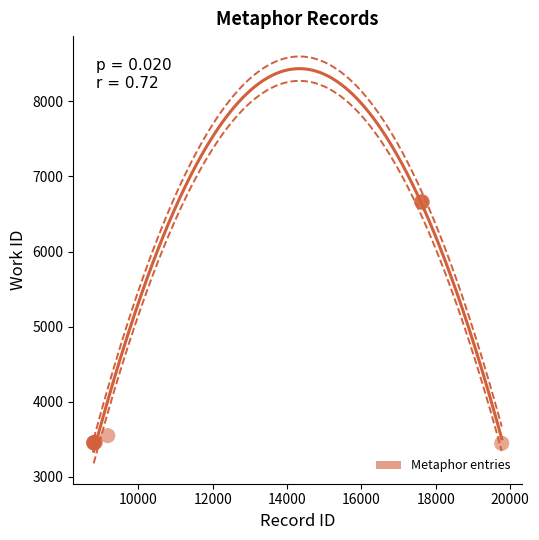

What Y value in the scatter plot is closest to 5052?

3548